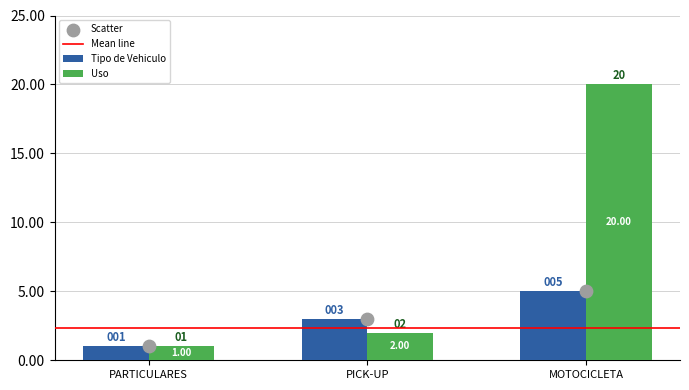

At which category is the sum across all series the highest?

MOTOCICLETA